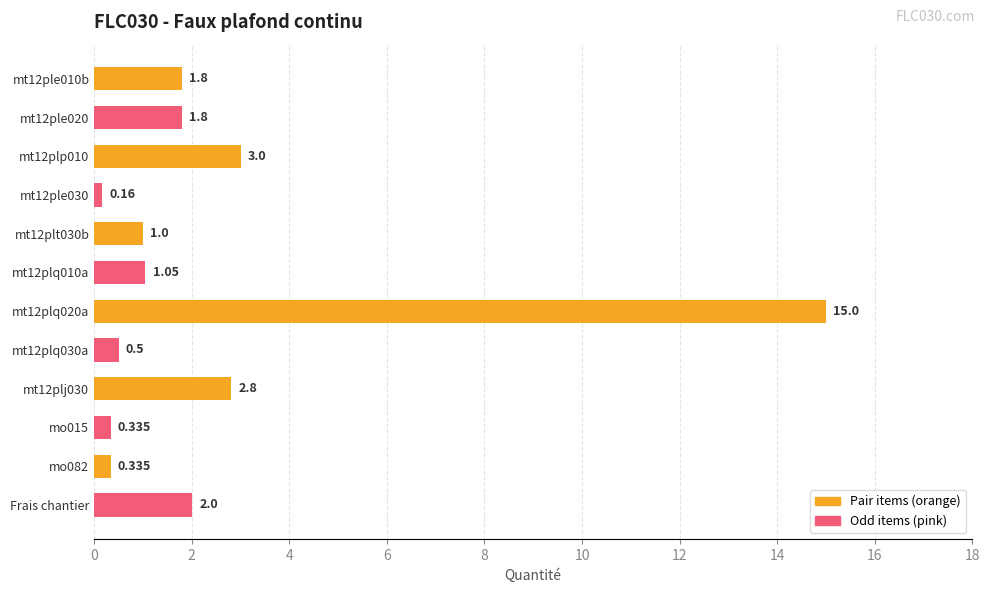

What is the value of the Odd items bar at the 5th from the left?

0.3